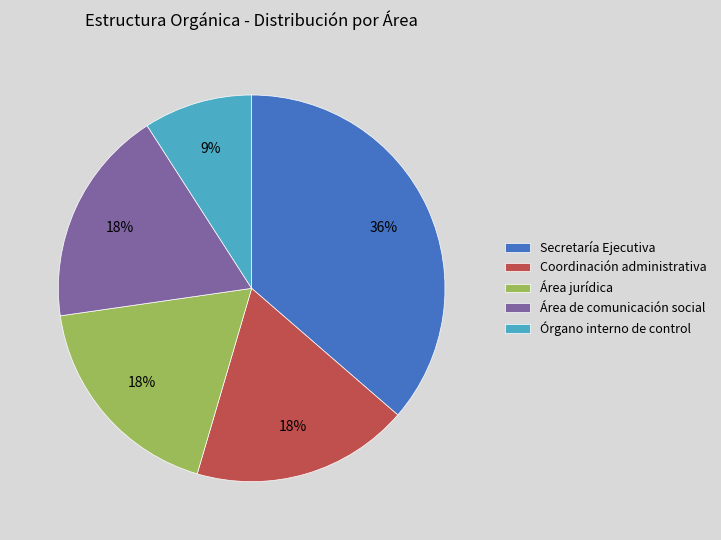

To the nearest percent, what percentage of the pie is Coordinación administrativa?

18%